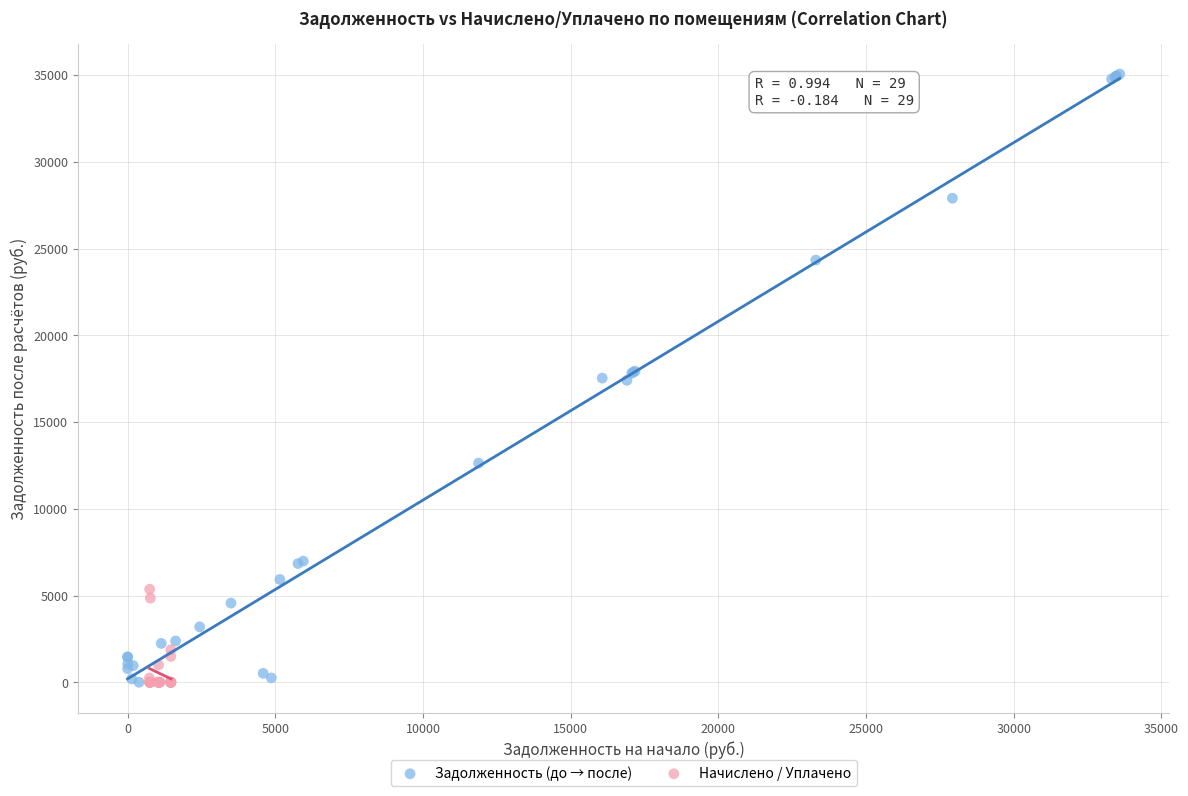

What are all the series names shown in the legend?

Задолженность (до → после), Начислено / Уплачено